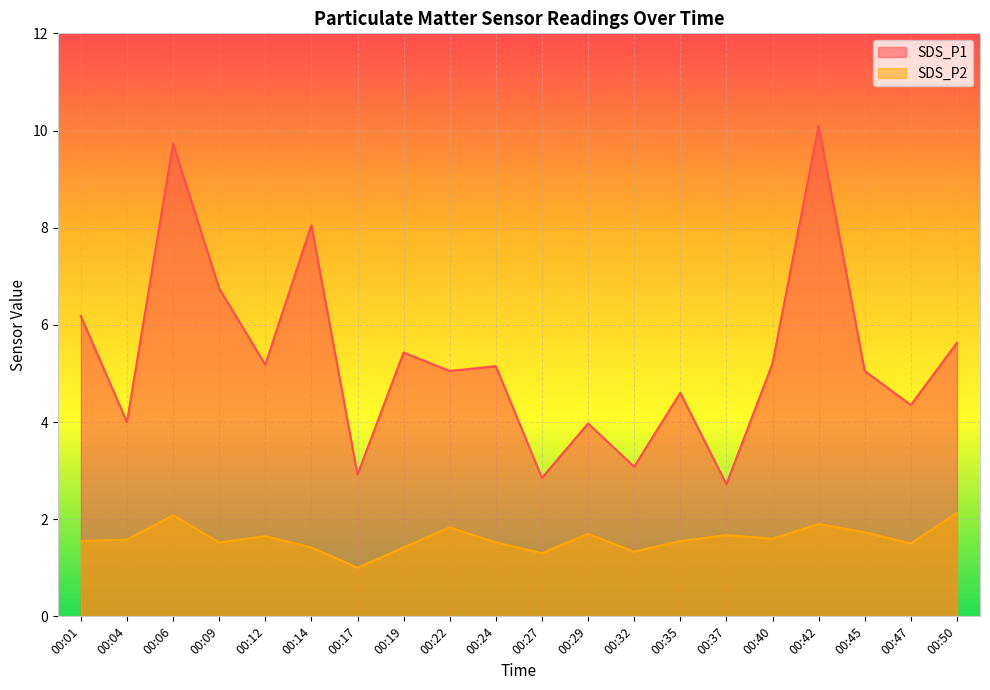

What is the total value across all series at 00:40?

6.8